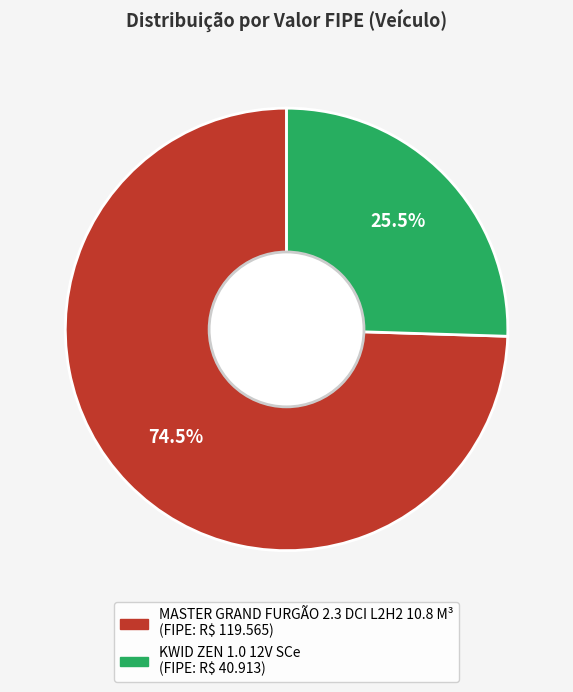

Is it true that MASTER GRAND FURGÃO 2.3 DCI L2H2 10.8 M³ is 60% of the pie?

False